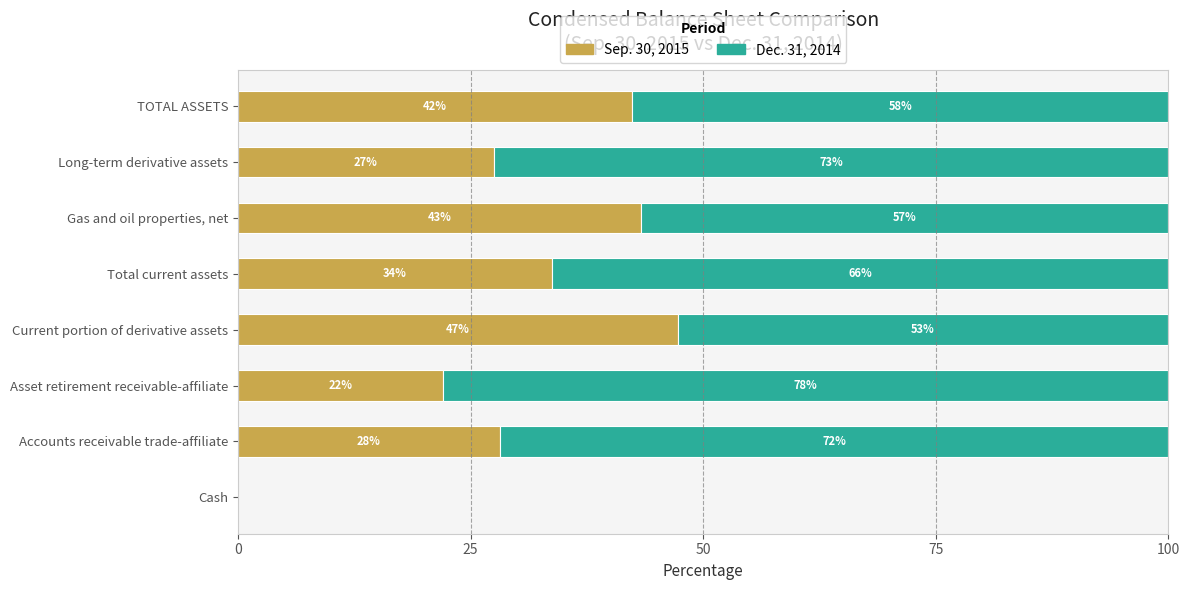

What are all the series names shown in the legend?

Sep. 30, 2015, Dec. 31, 2014